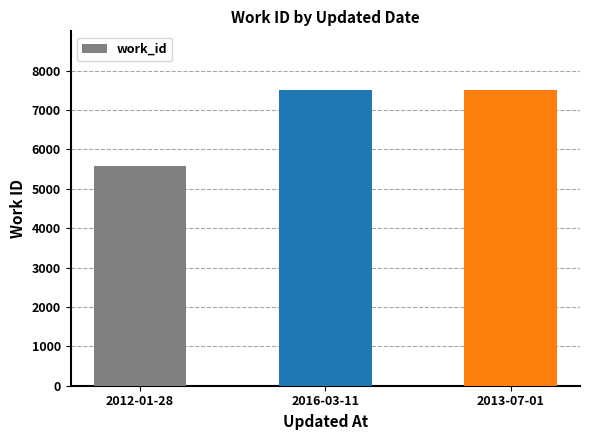

Reading right to left, extract all data points from this chart.

2013-07-01=7498	2016-03-11=7498	2012-01-28=5586